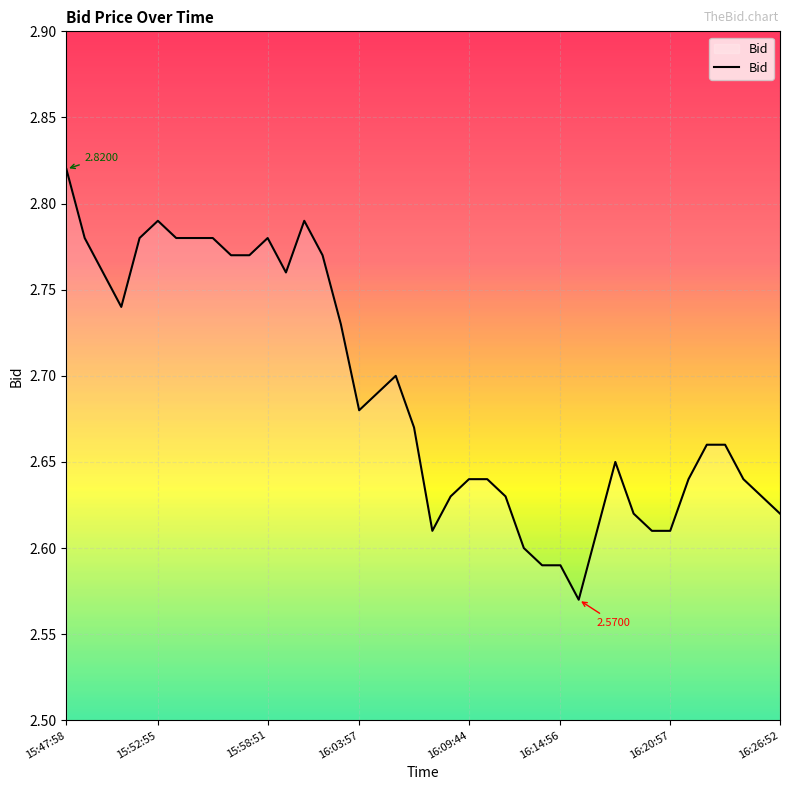

What is the greatest value displayed?

2.8